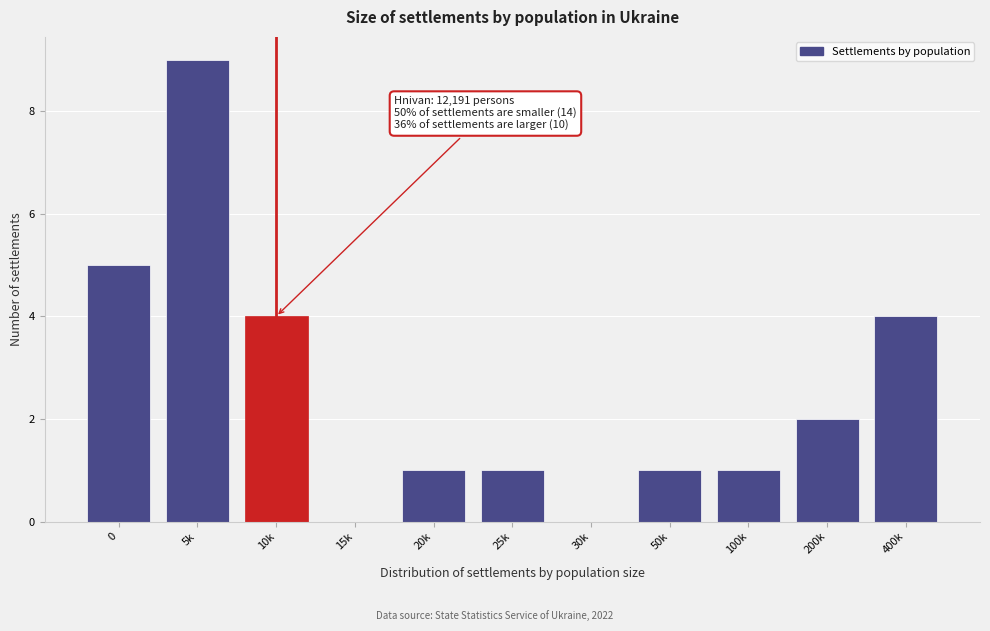

Reading left to right, extract all data points from this chart.

0=5	5k=9	10k=4	15k=0	20k=1	25k=1	30k=0	50k=1	100k=1	200k=2	400k=4